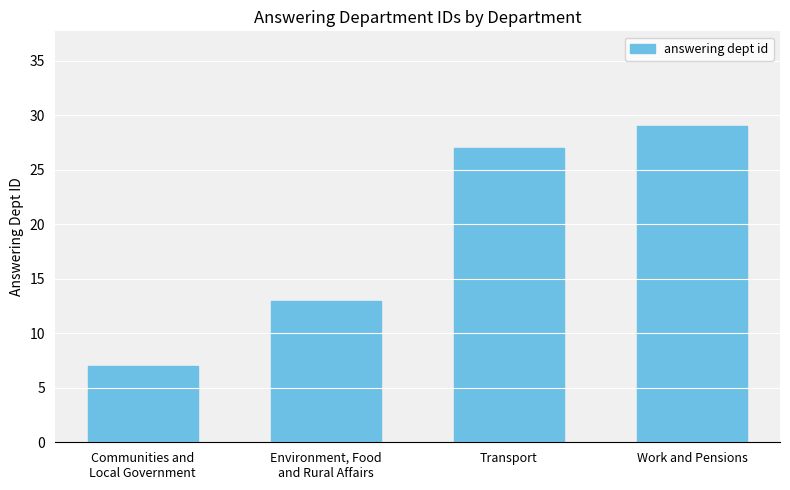

What value does the data have at Communities and
Local Government?

7